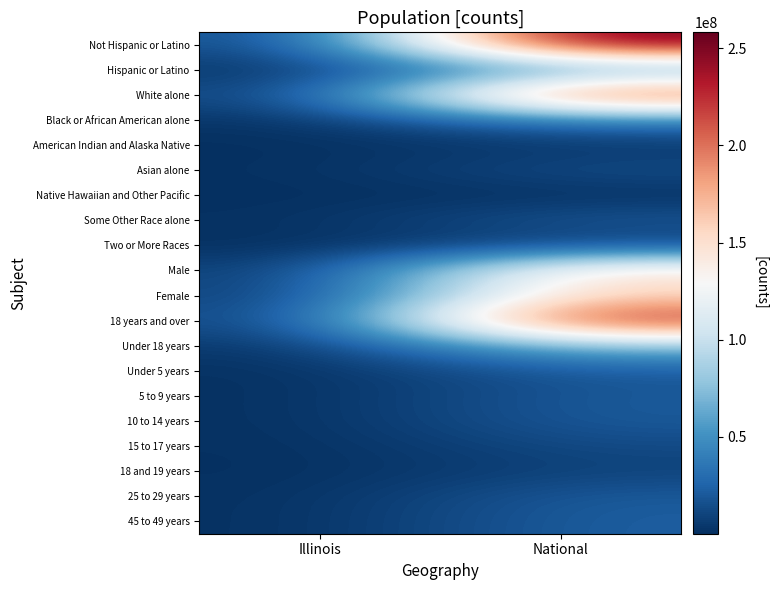

At how many categories does at least one series exceed 20234089?

1